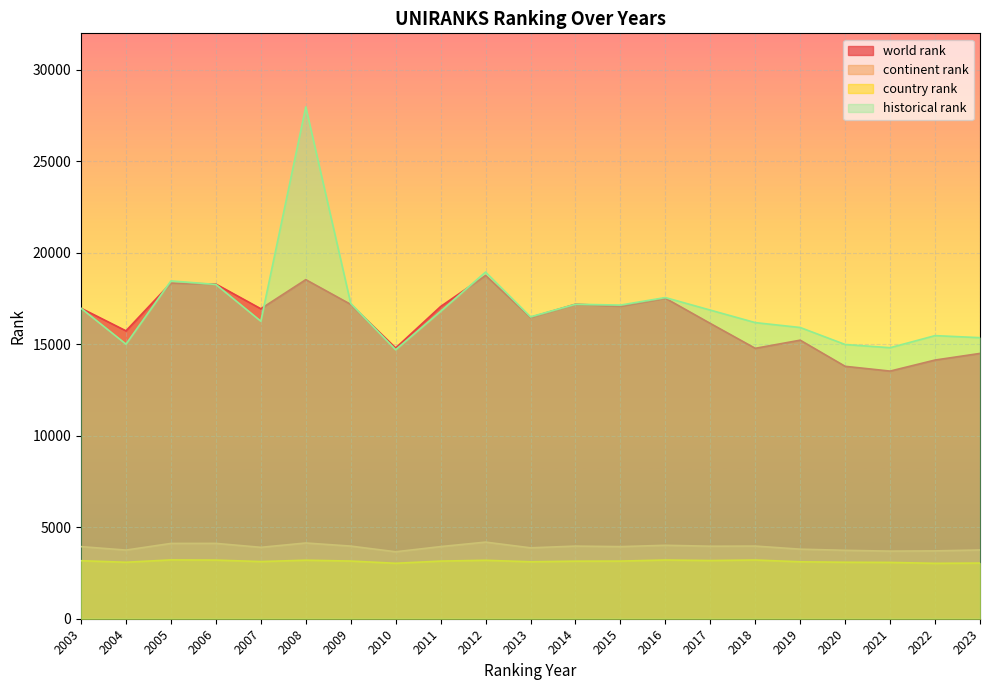

How many data points does each series have?

21